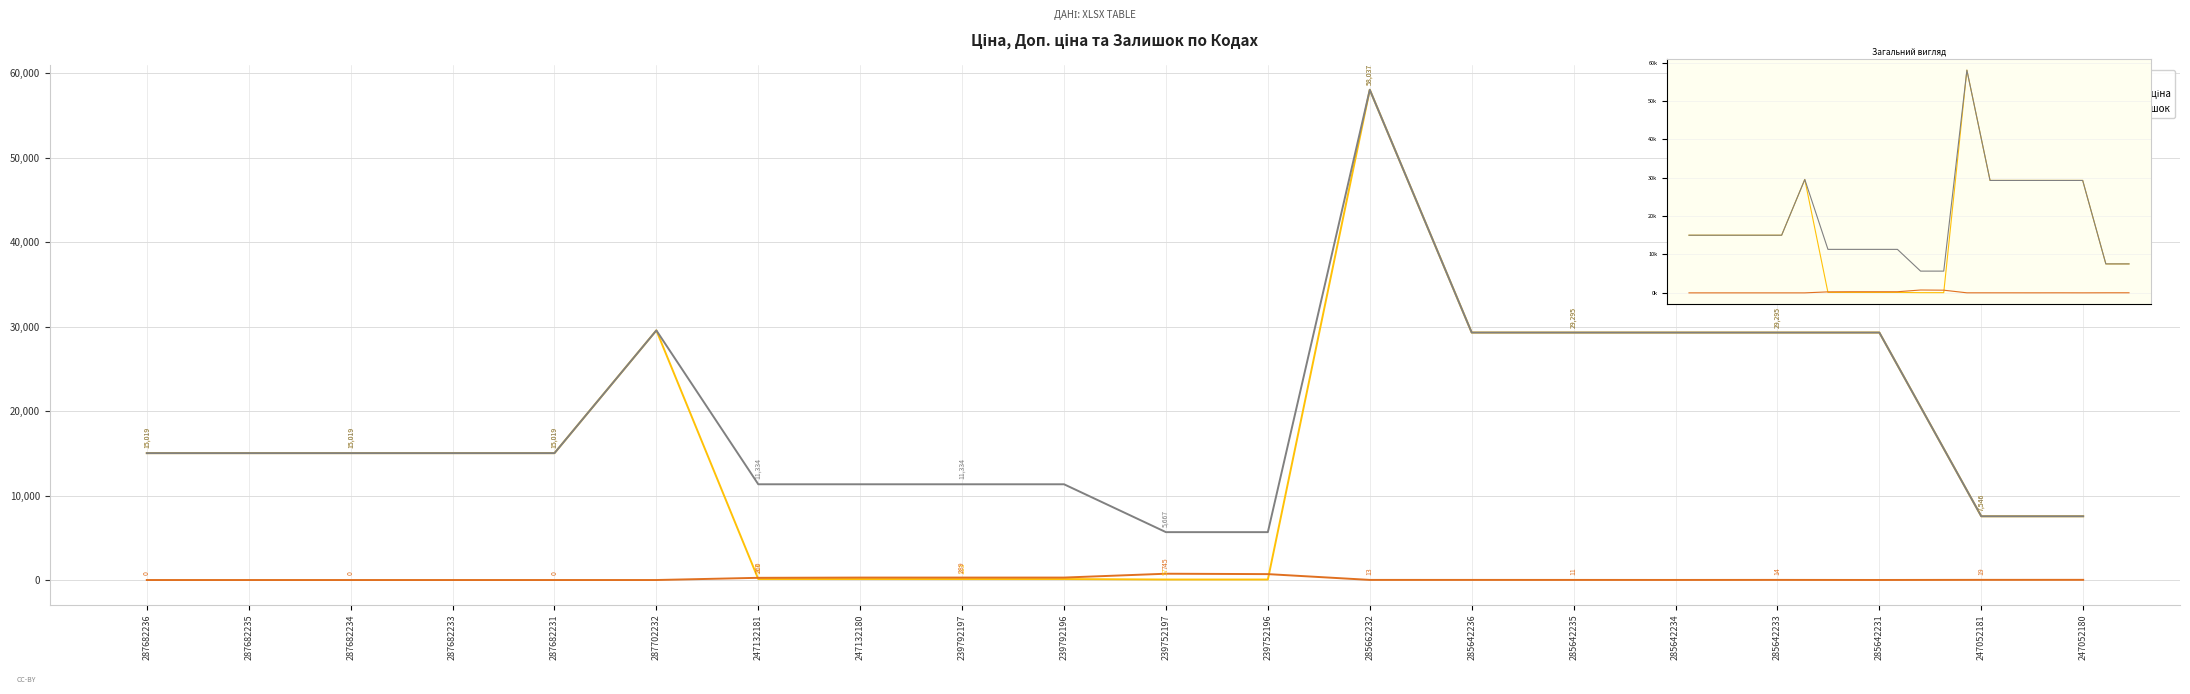

Where is the first local maximum for Залишок?

247132180